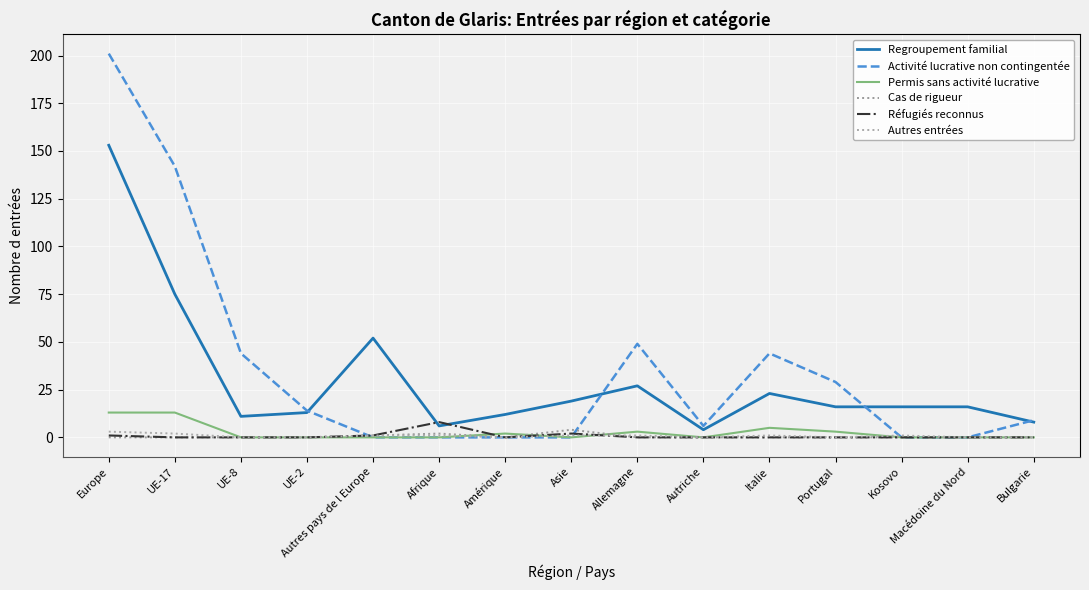

Which series ends up on top after the final intersection of Cas de rigueur and Activité lucrative non contingentée?

Activité lucrative non contingentée